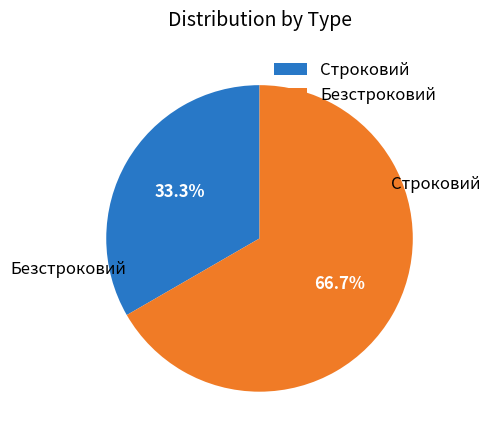

To the nearest percent, what is the combined percentage of Безстроковий and Строковий?

100%